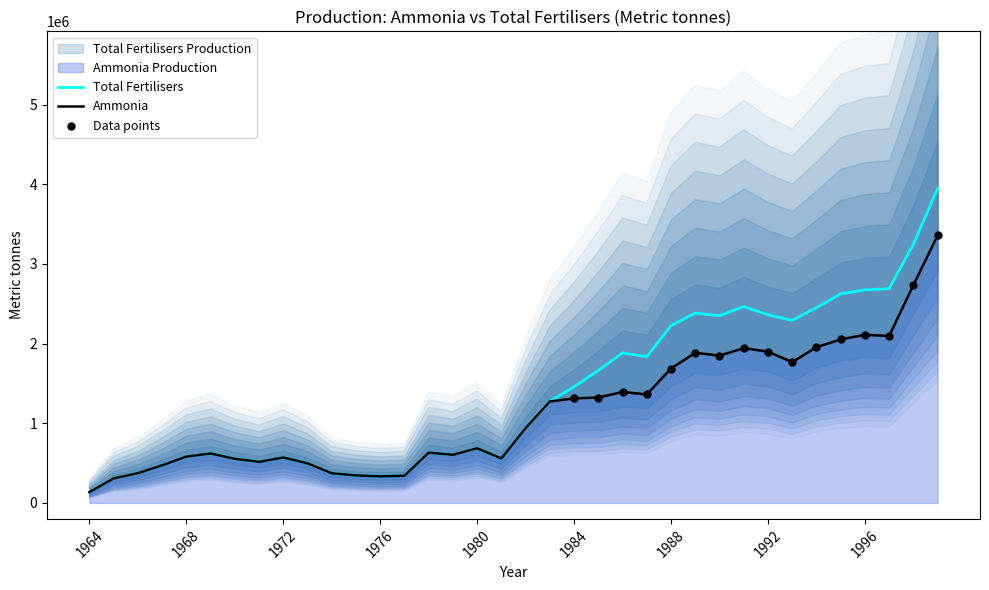

What is the total value across all series at 1989?

4268659.0